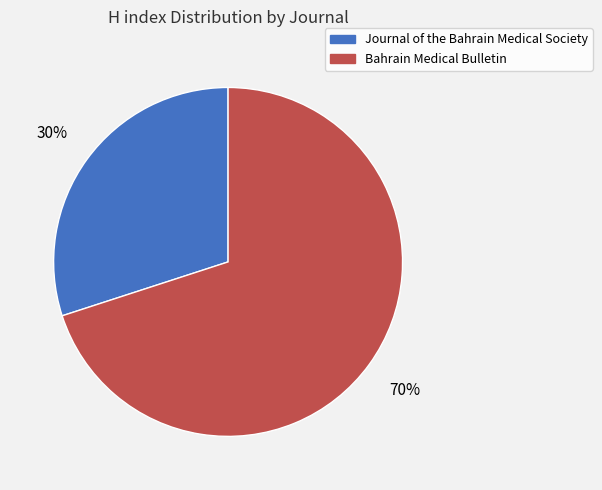

How many segments does this pie chart have?

2